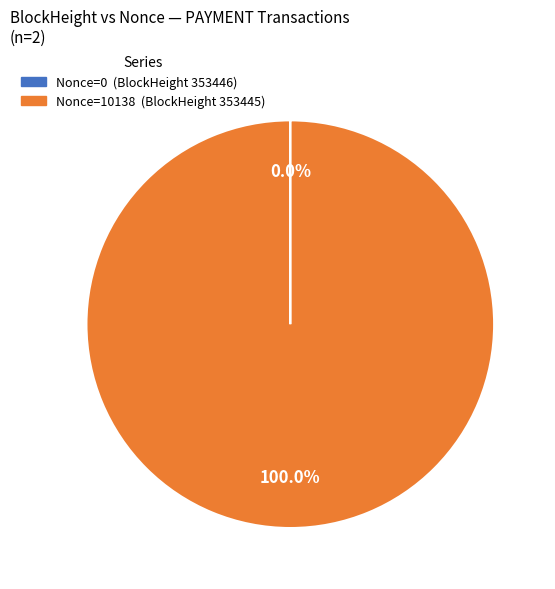

Is there any slice that represents more than half of the pie?

Yes